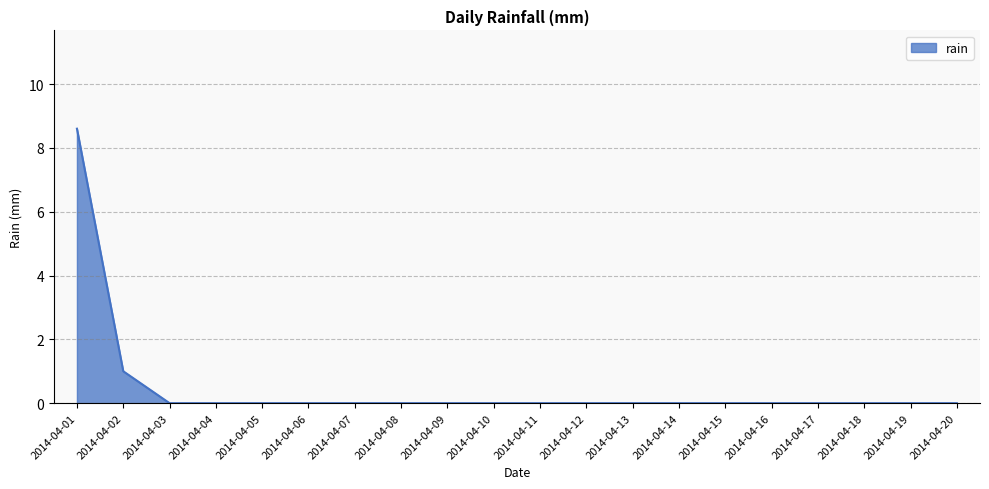

True or false: the data shows 4.3 at 2014-04-14.

False